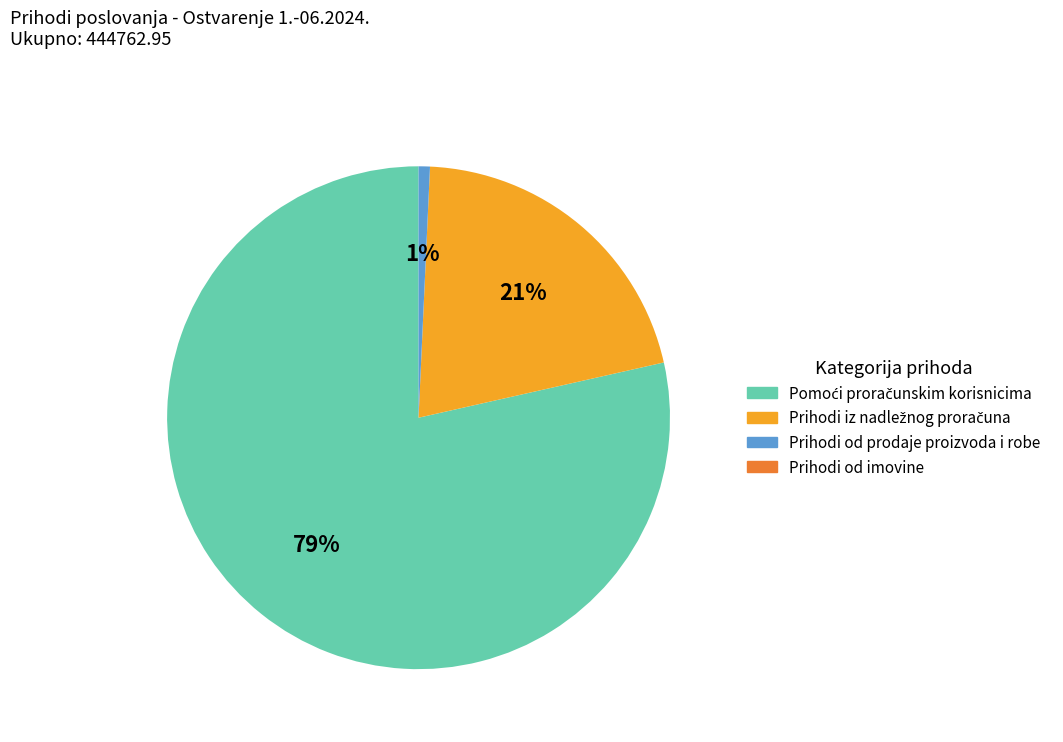

To the nearest percent, what portion does Prihodi od prodaje proizvoda i robe represent?

1%